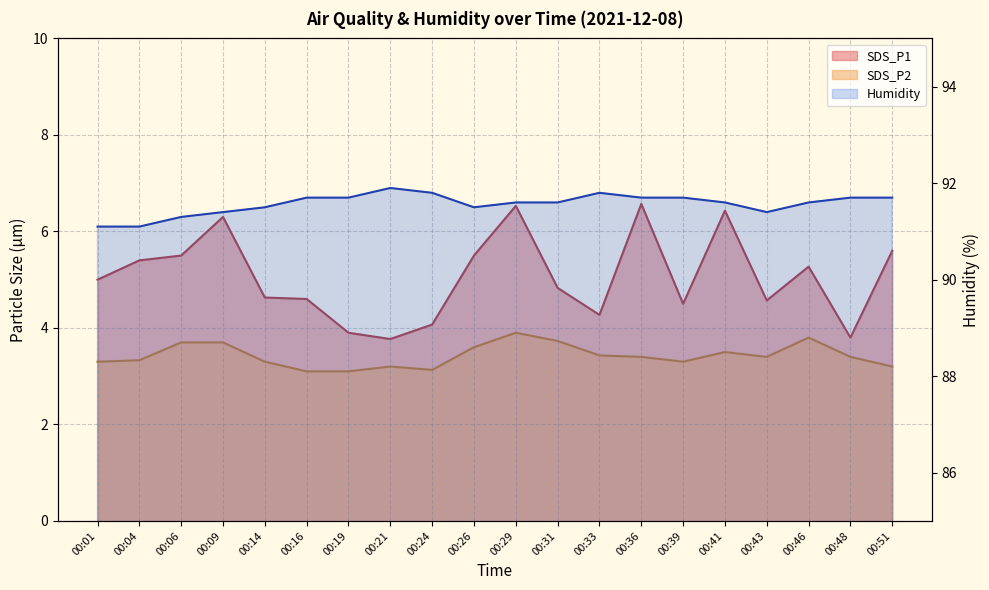

True or false: SDS_P1 and Humidity intersect in this chart.

False